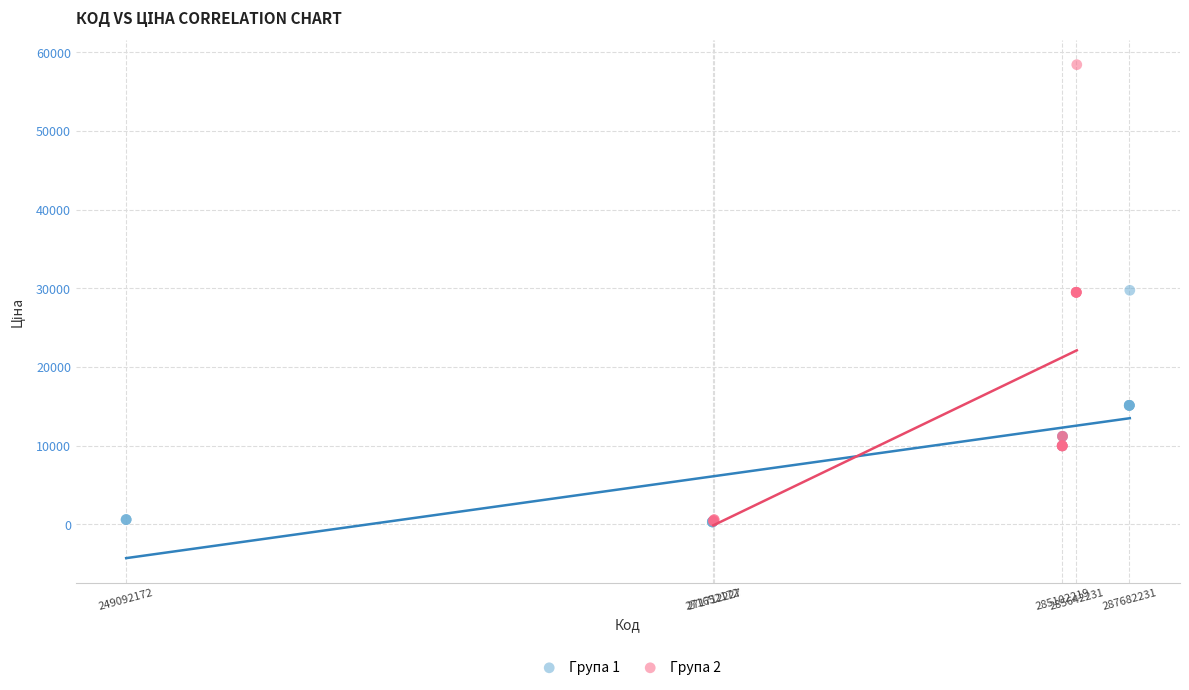

Which series has the largest Y range (max minus min)?

Група 2